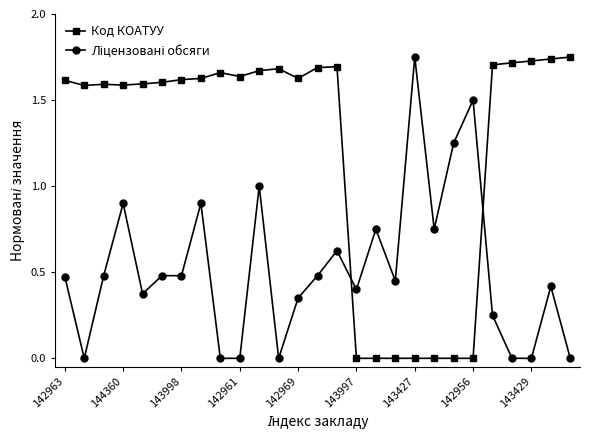

True or false: Код КОАТУУ has more than 1 points higher than both neighbors.

True